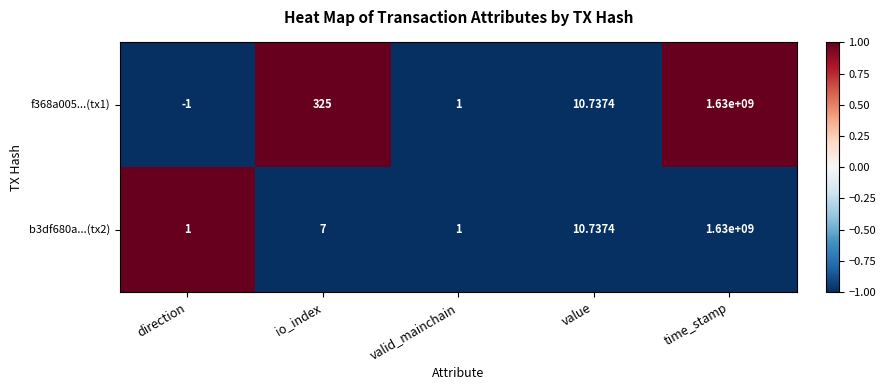

List the labels in order of f368a005...(tx1) value, smallest first.

direction, valid_mainchain, value, io_index, time_stamp